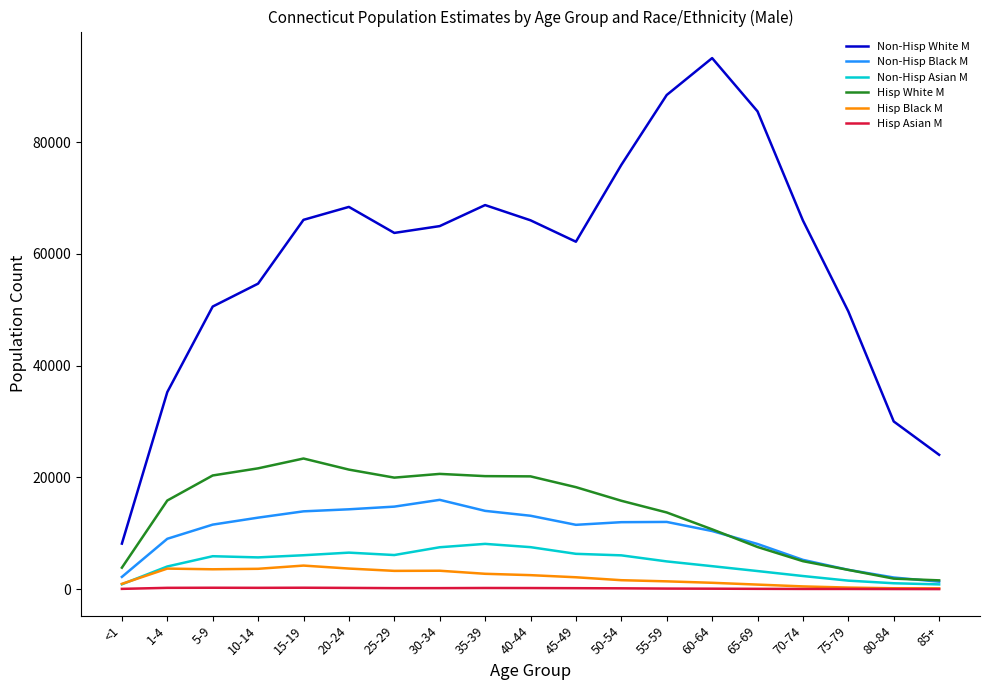

True or false: Non-Hisp Black M and Non-Hisp White M cross at least once.

False